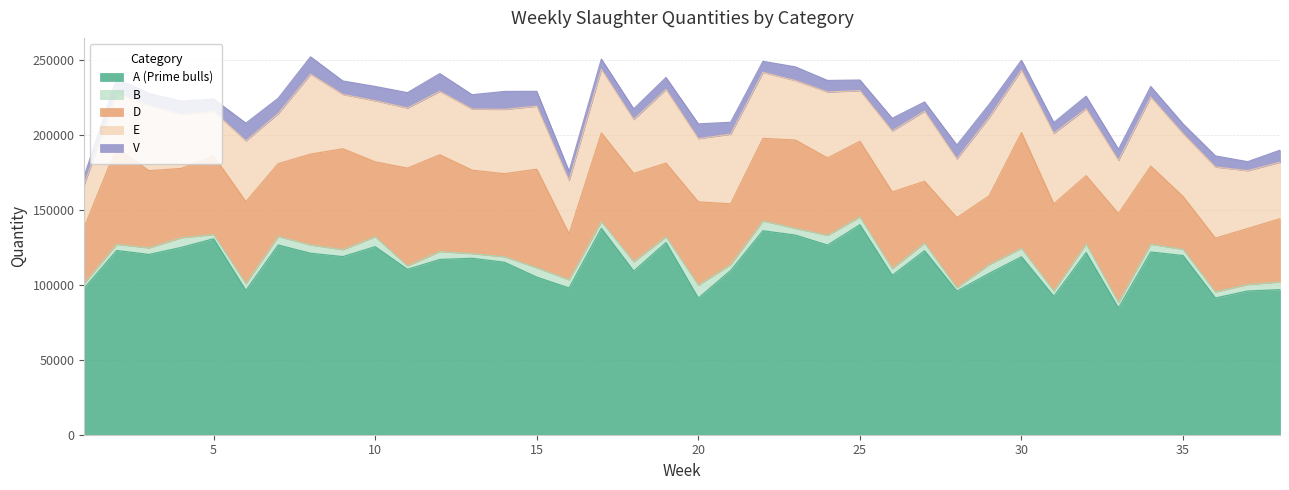

Rank the series at 5 from lowest to highest value.

B, V, E, D, A (Prime bulls)